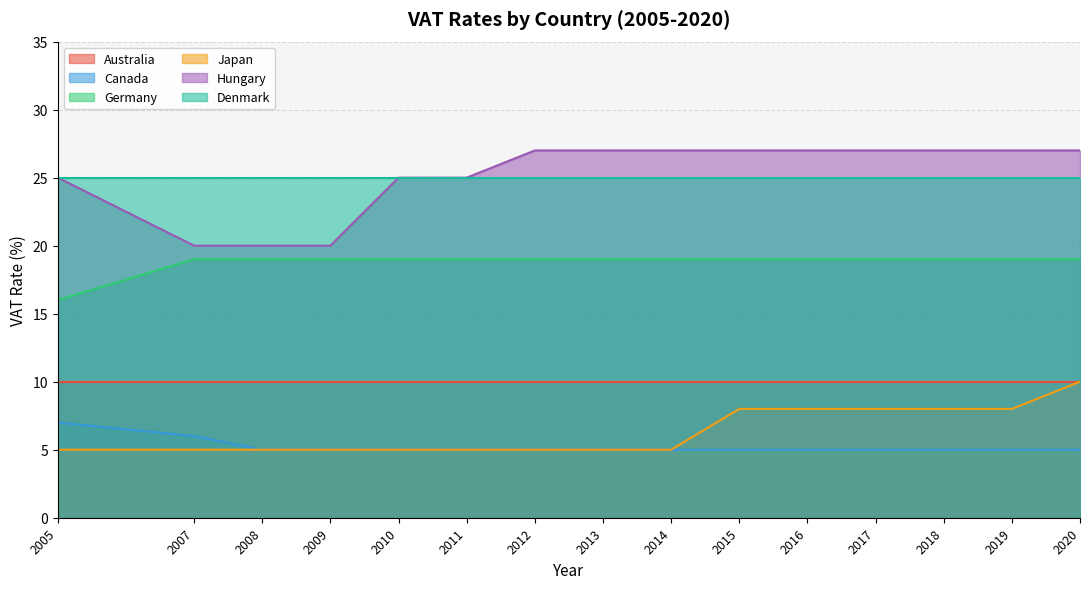

What is the minimum value for Germany?

16